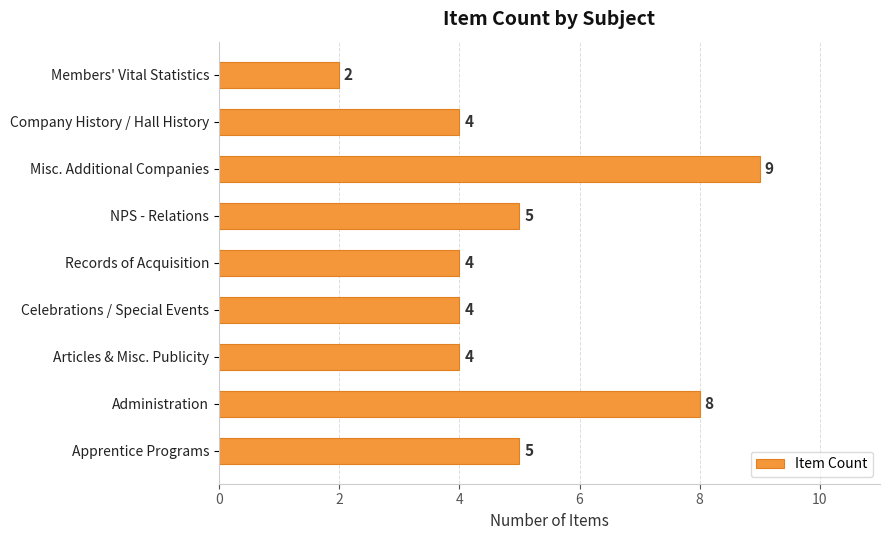

Reading top to bottom, transcribe all the data shown in this chart.

Members' Vital Statistics=2	Company History / Hall History=4	Misc. Additional Companies=9	NPS - Relations=5	Records of Acquisition=4	Celebrations / Special Events=4	Articles & Misc. Publicity=4	Administration=8	Apprentice Programs=5